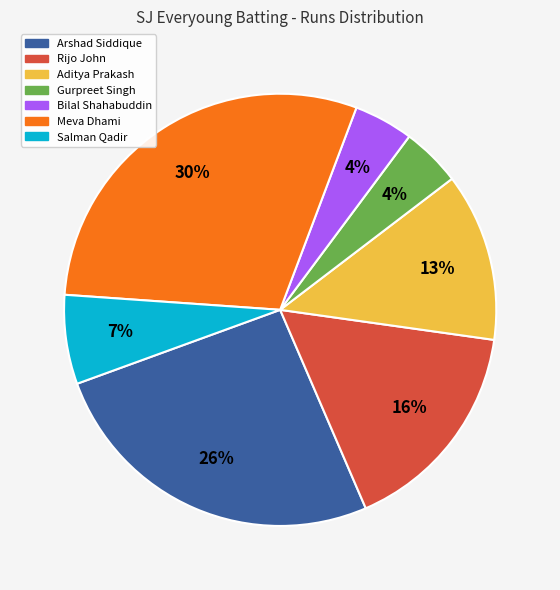

Between Meva Dhami and Rijo John, which is larger?

Meva Dhami